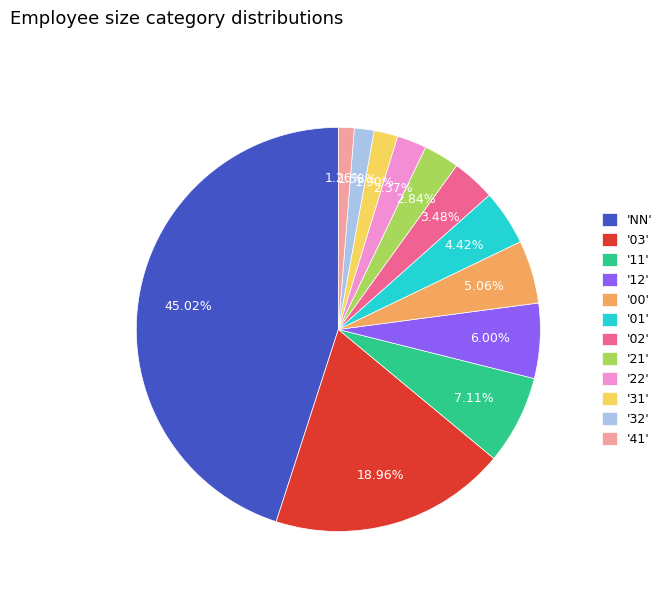

What is the largest slice in the pie chart?

'NN'